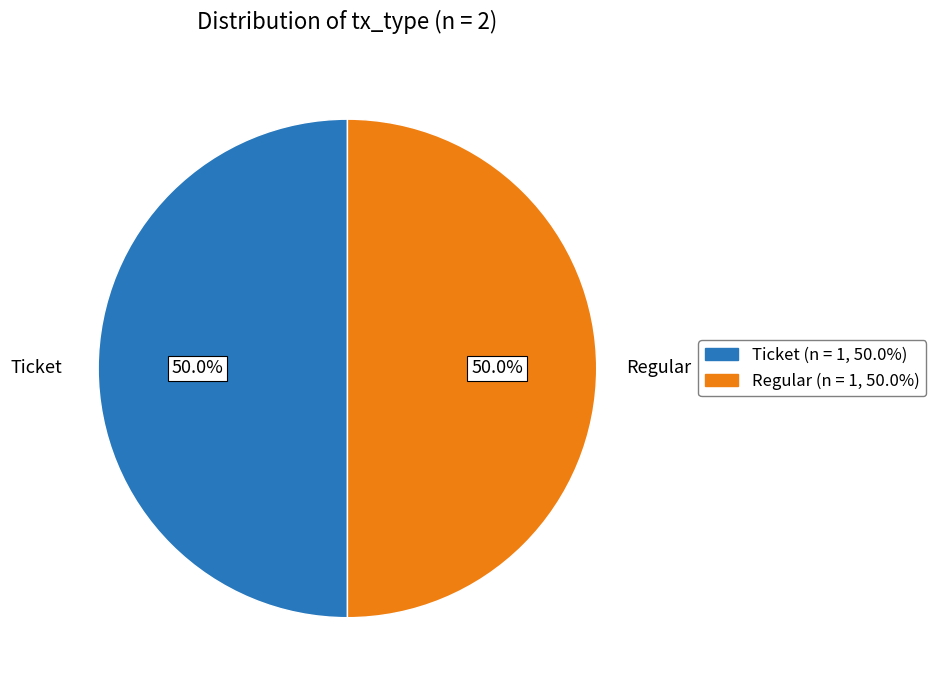

Do Regular and Ticket together represent more than half of the pie?

Yes